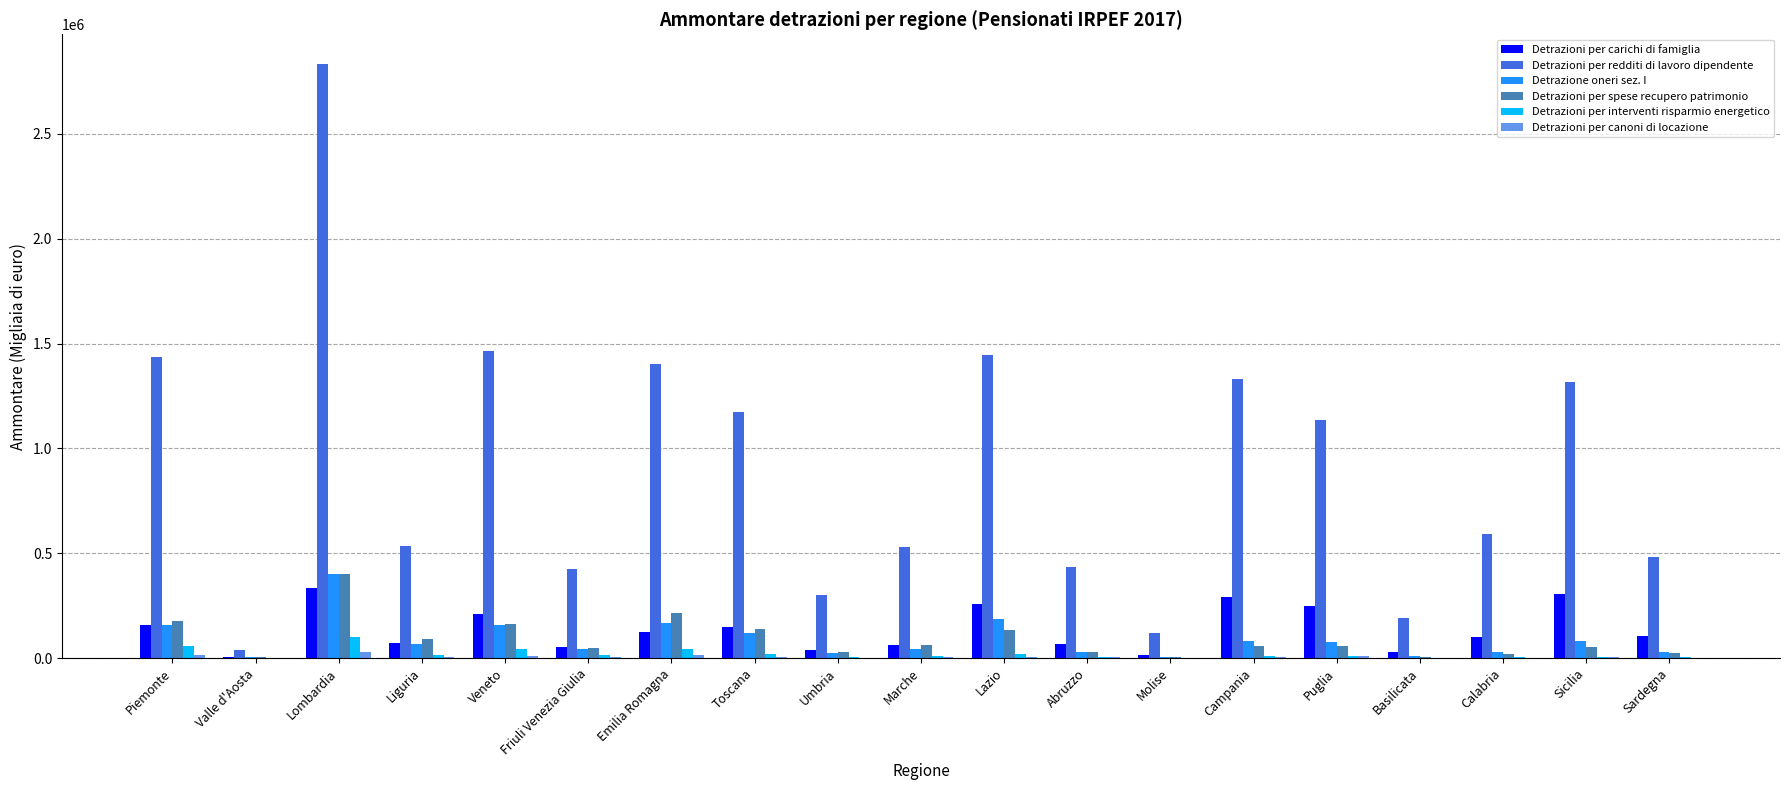

Which label corresponds to the largest value in the chart?

Lombardia